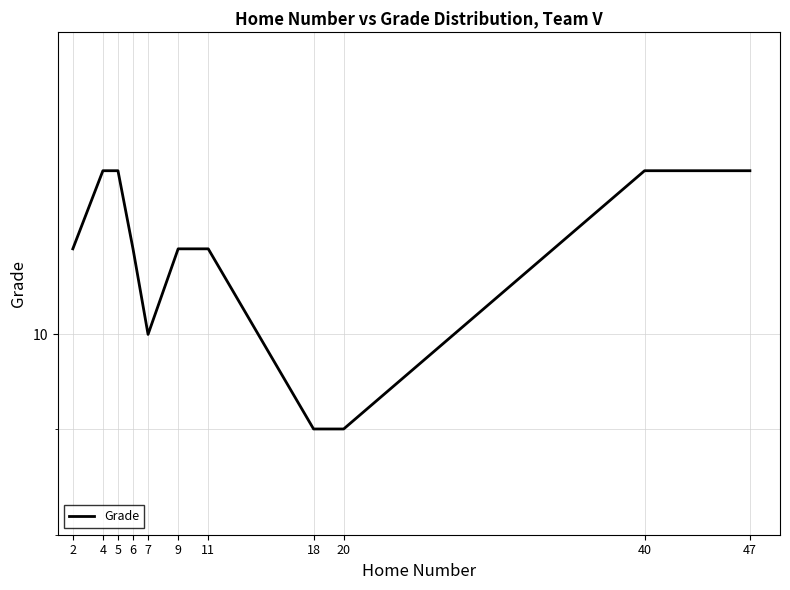

What value does the data have at 40?

12